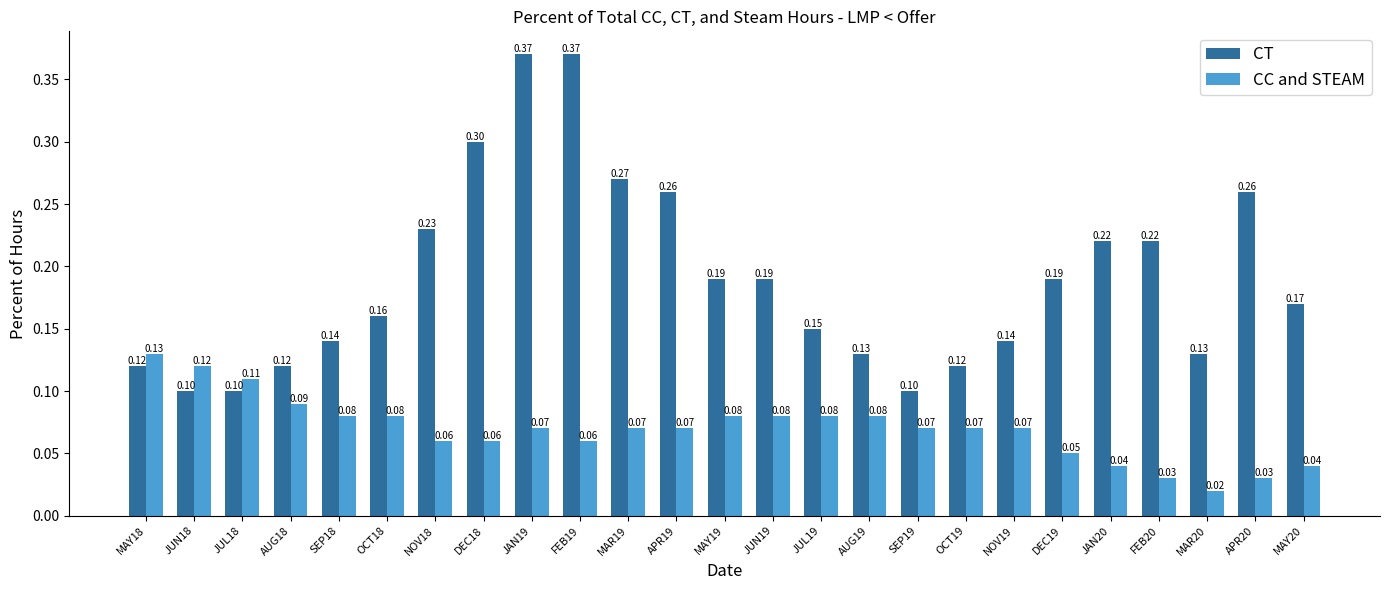

Which label corresponds to the smallest value in the chart?

MAR20